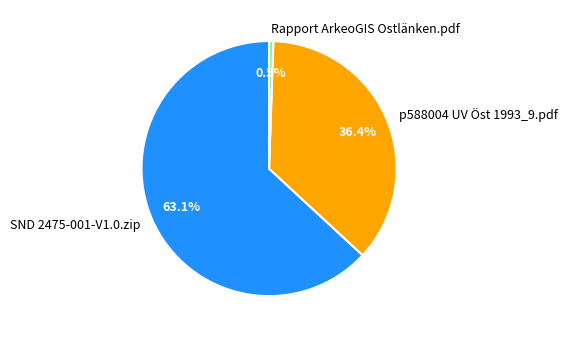

How many segments does this pie chart have?

3